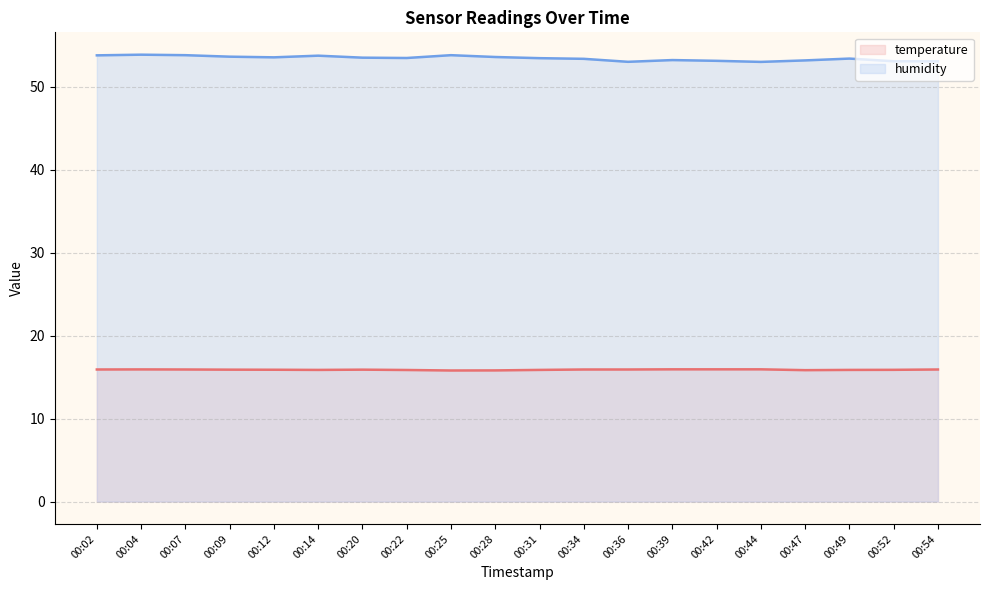

True or false: humidity and temperature cross at least once.

False